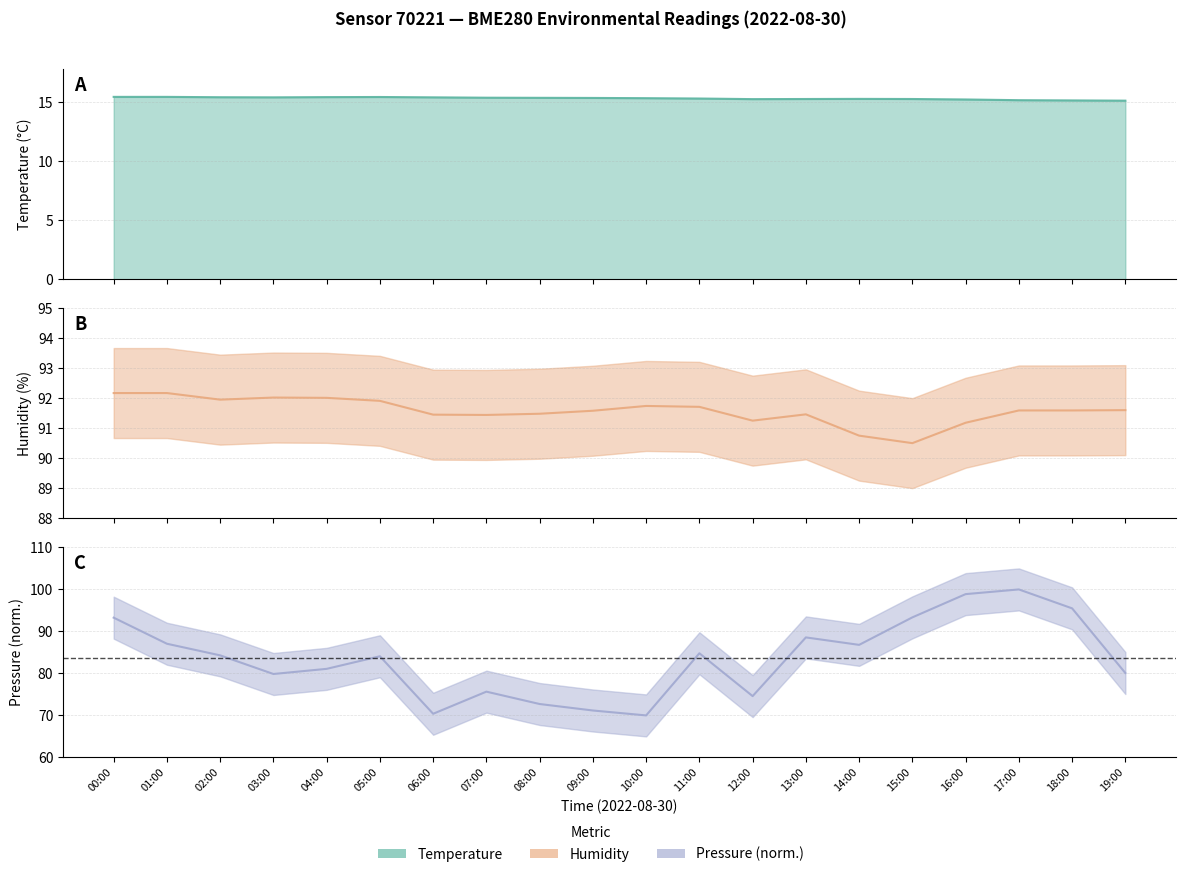

The humidity series shows 92.2 at 01:00. True or false?

True